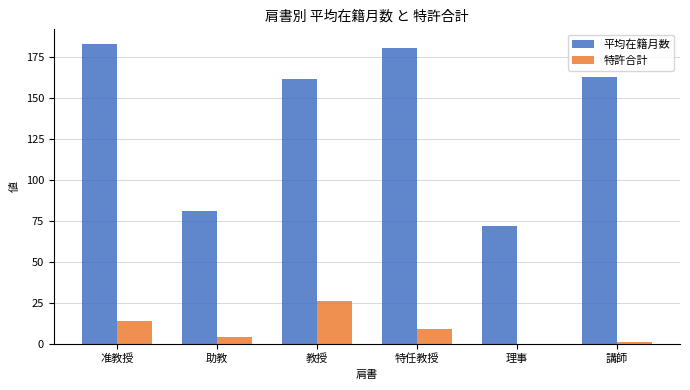

Reading left to right, transcribe all the data shown in this chart.

平均在籍月数: 准教授=182.4	助教=81.0	教授=161.4	特任教授=180.0	理事=72.0	講師=162.3
特許合計: 准教授=14.0	助教=4.0	教授=26.0	特任教授=9.0	理事=0.0	講師=1.0